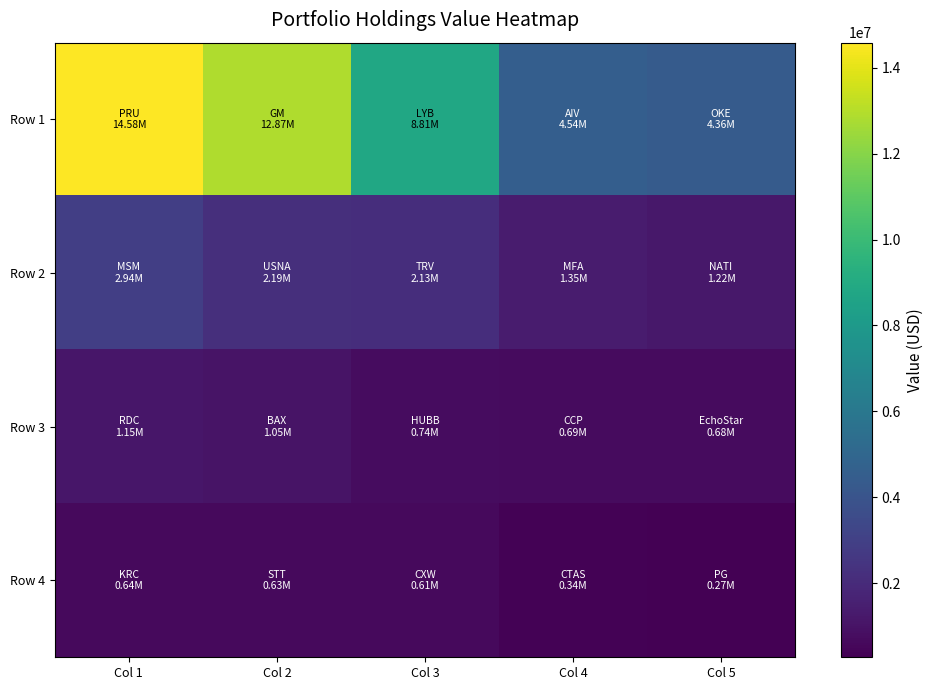

Reading left to right, extract all data points from this chart.

Row 1: Col 1=14584000	Col 2=12873000	Col 3=8806000	Col 4=4540000	Col 5=4362000
Row 2: Col 1=2944000	Col 2=2194000	Col 3=2131000	Col 4=1347000	Col 5=1216000
Row 3: Col 1=1146000	Col 2=1052000	Col 3=743000	Col 4=695000	Col 5=675000
Row 4: Col 1=638000	Col 2=630000	Col 3=613000	Col 4=336000	Col 5=274000